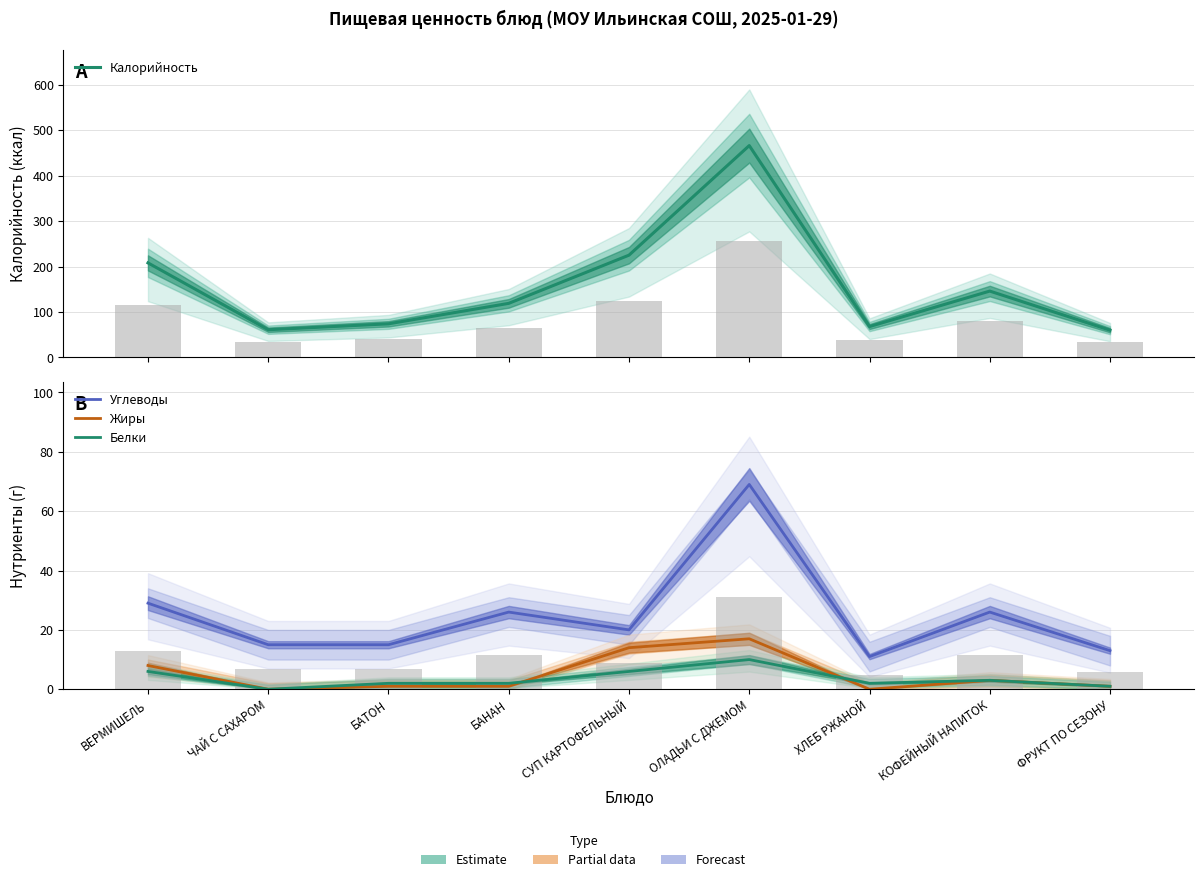

How many data points in Углеводы are above 20?

4